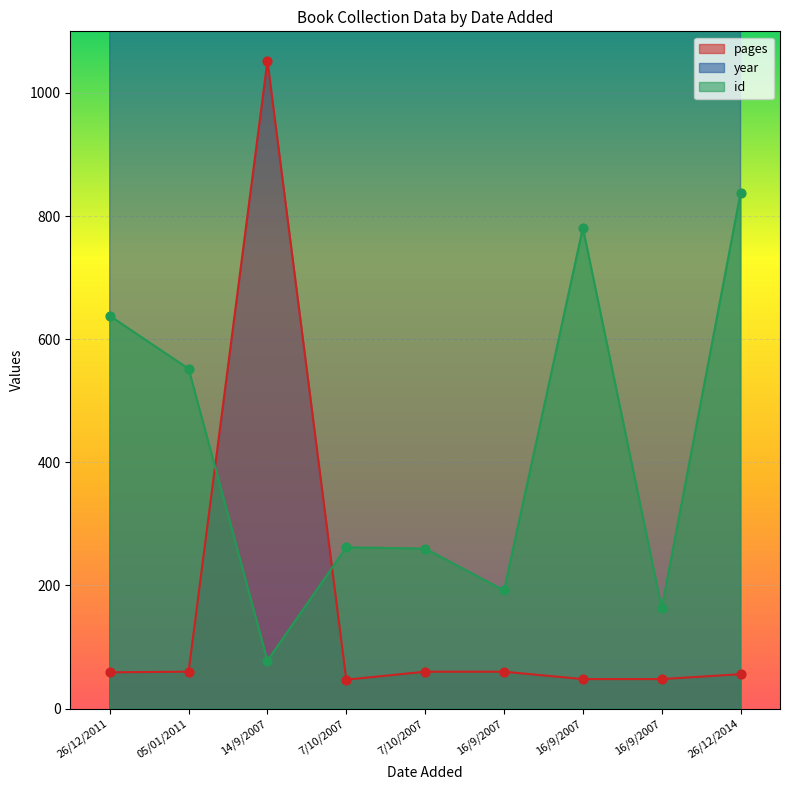

At how many categories does at least one series exceed 273?

9